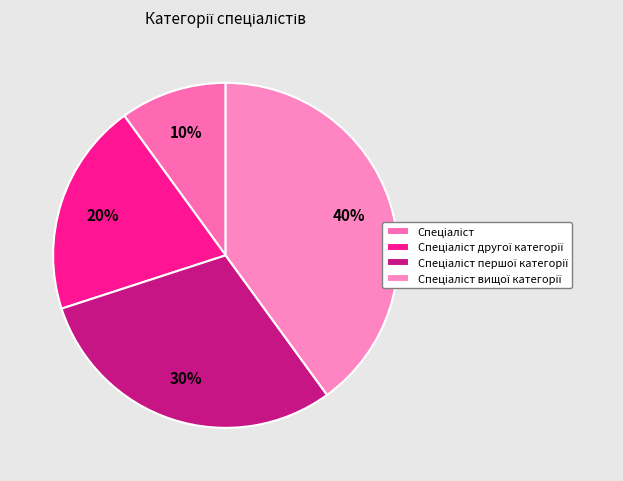

How many segments does this pie chart have?

4